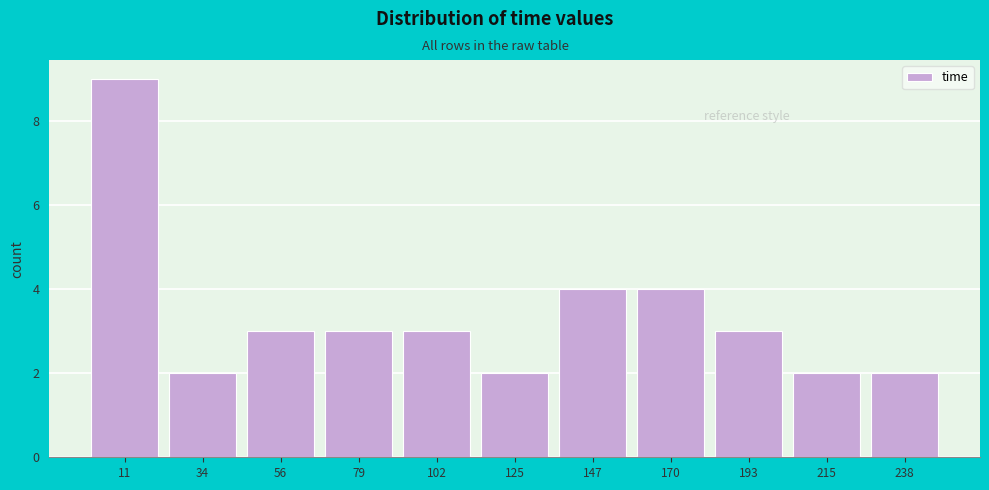

Over which range of the x-axis is the bar tallest?

0 to 25